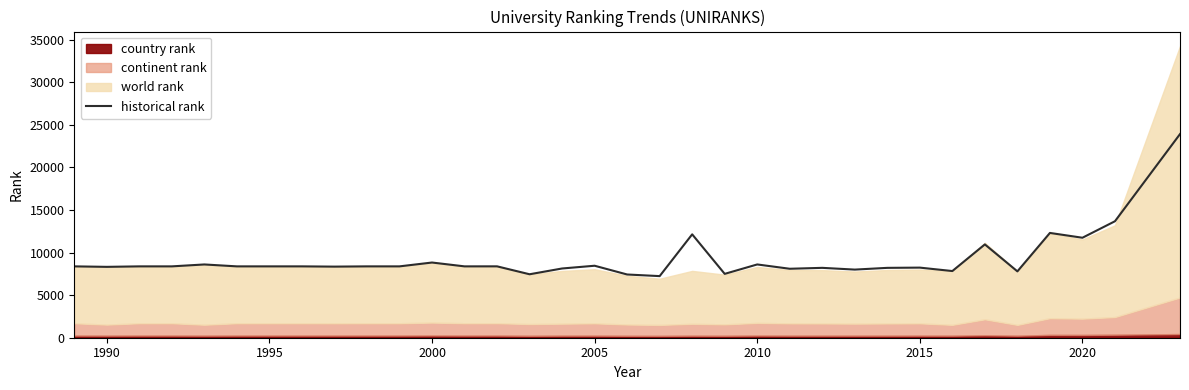

What is the minimum value for historical rank?

7231